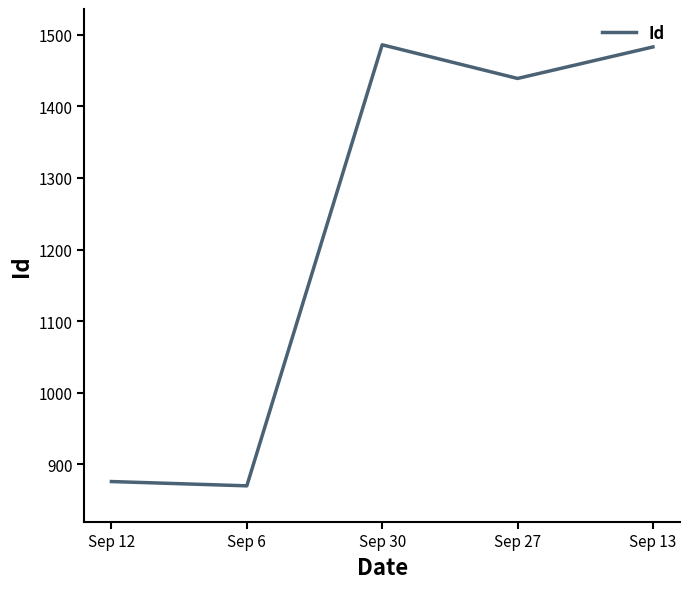

What is the change in value from Sep 12 to Sep 13?

+607